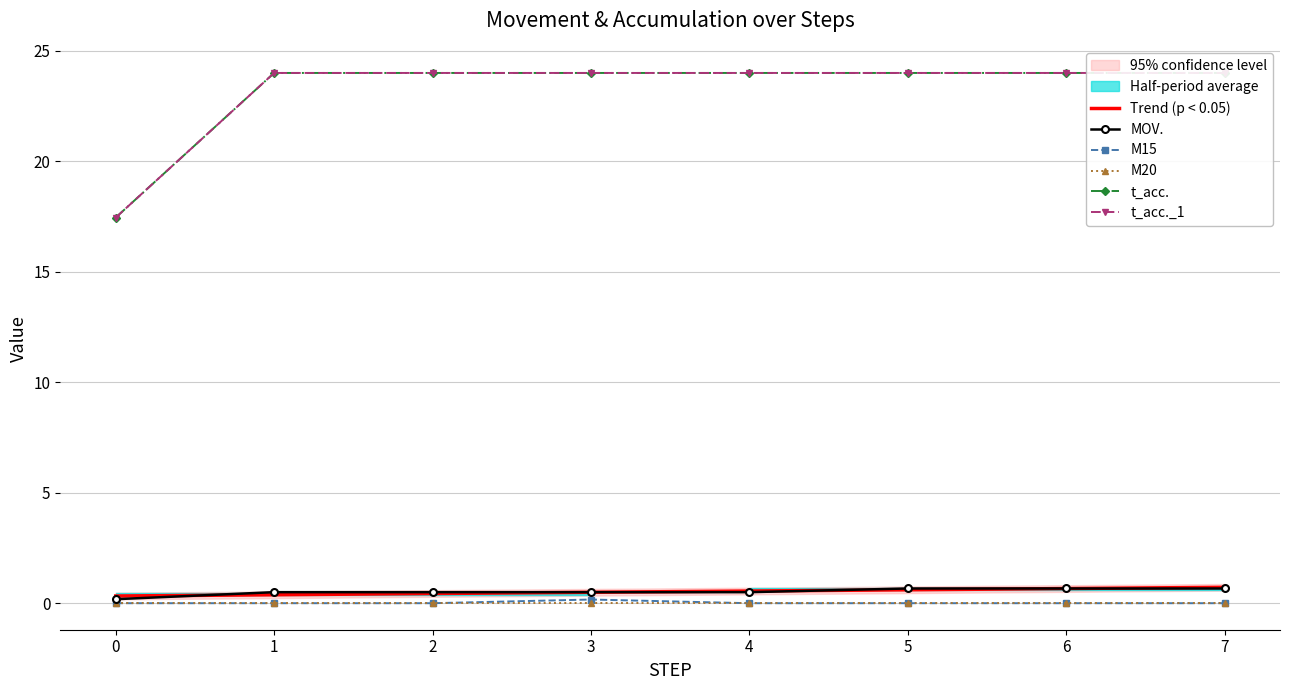

Does the chart have visible grid lines?

Yes